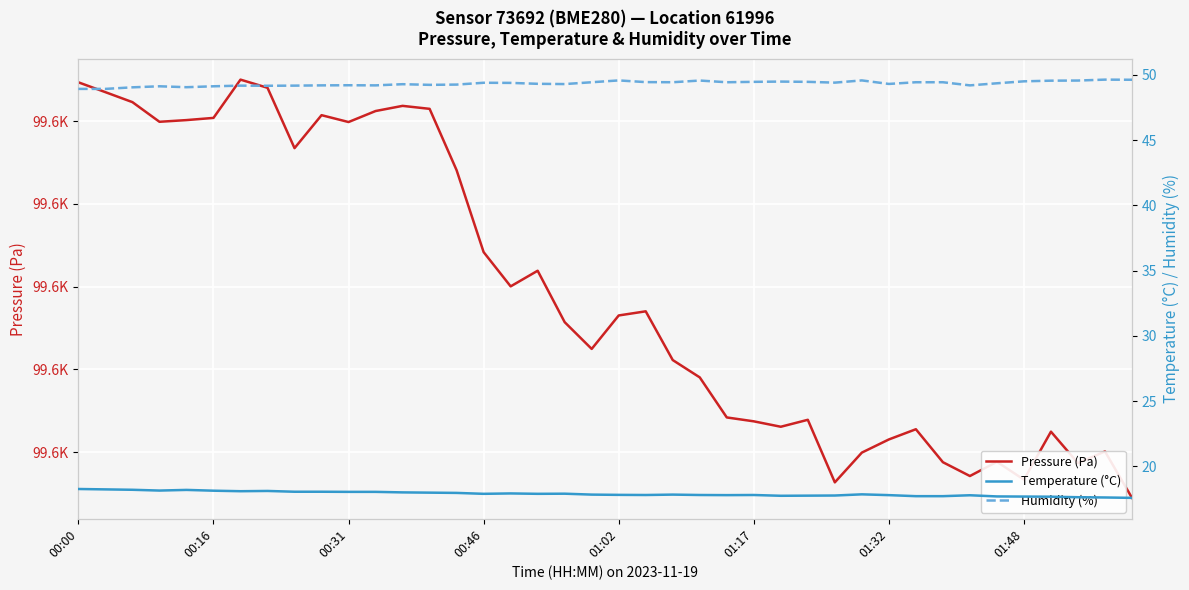

True or false: Temperature (°C) has more than 1 points higher than both neighbors.

True